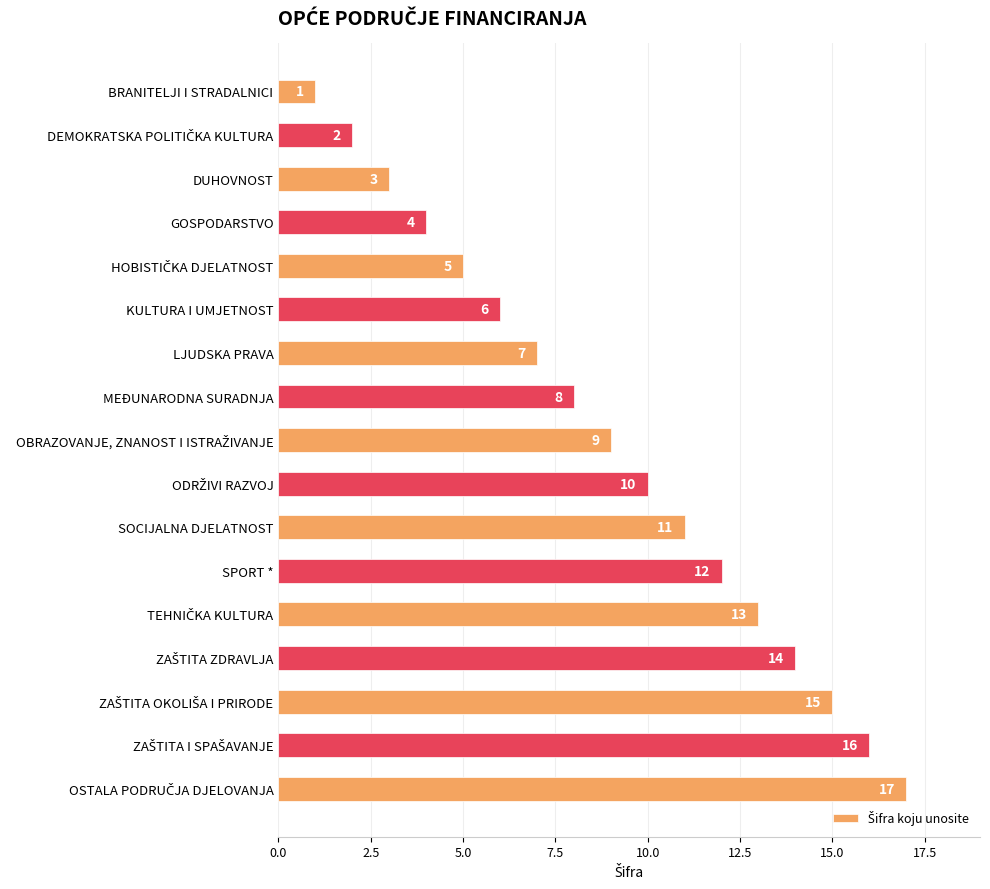

What is the greatest value displayed?

17